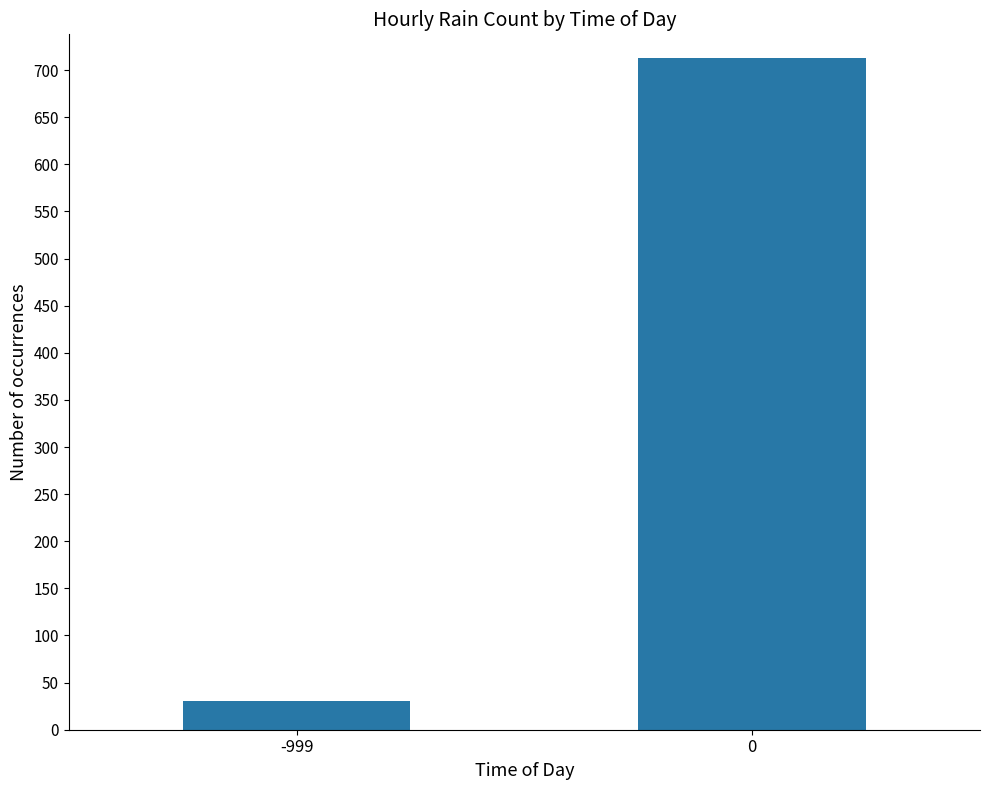

What is the value of the 1st bar from the left?

31